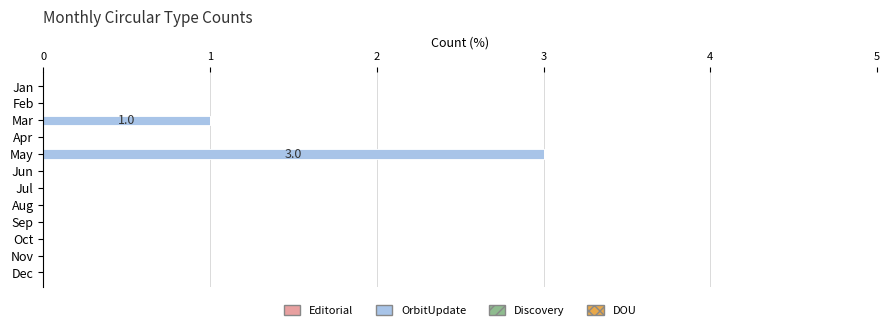

Approximately how many times larger is the value at May compared to Mar?

3.0